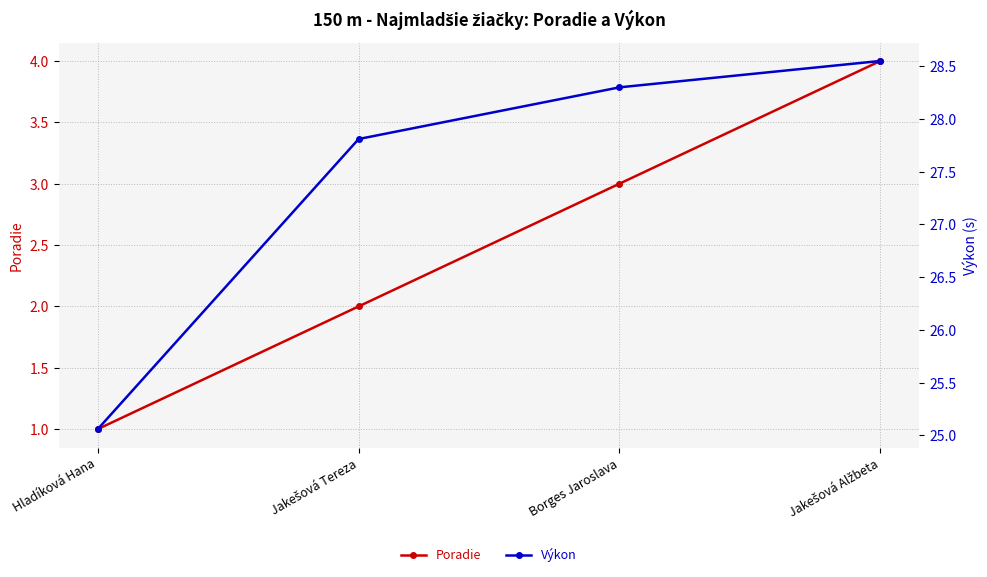

What are all the series names shown in the legend?

Poradie, Výkon